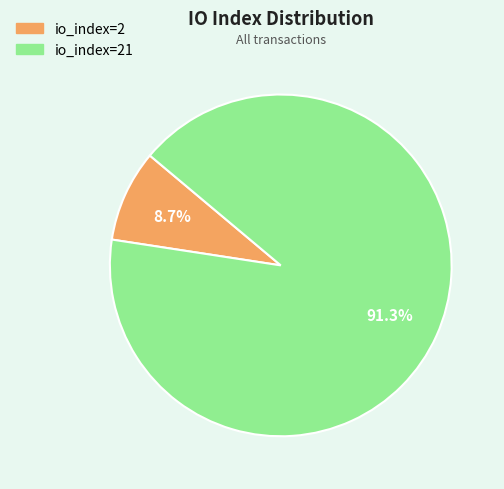

Does any single category account for the majority?

Yes